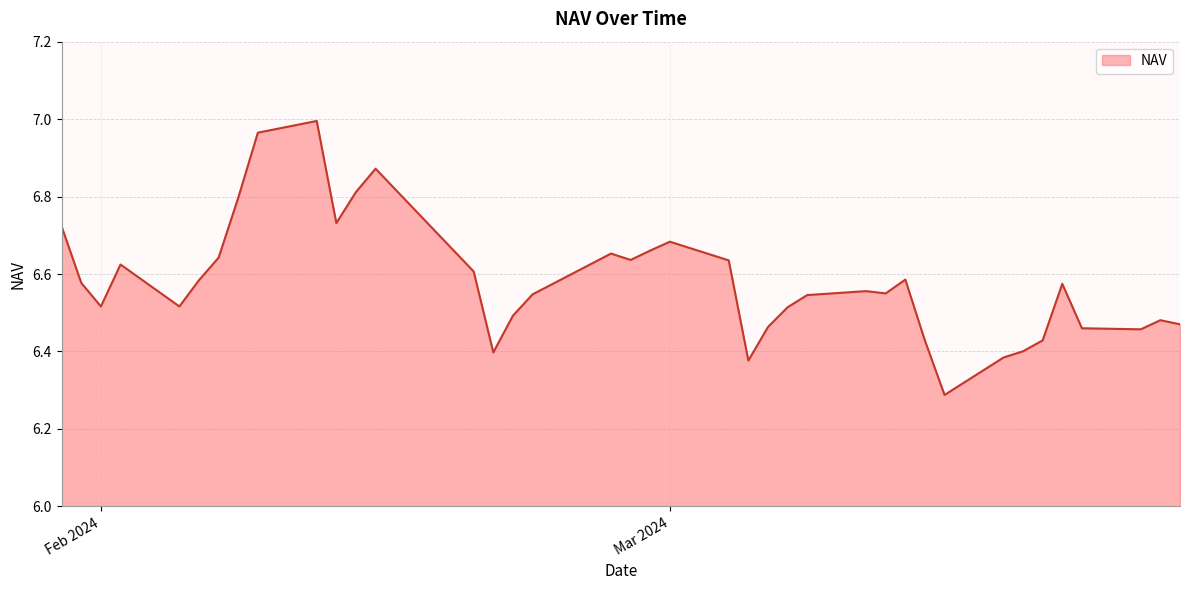

Does the chart display data point markers on the line(s)?

No